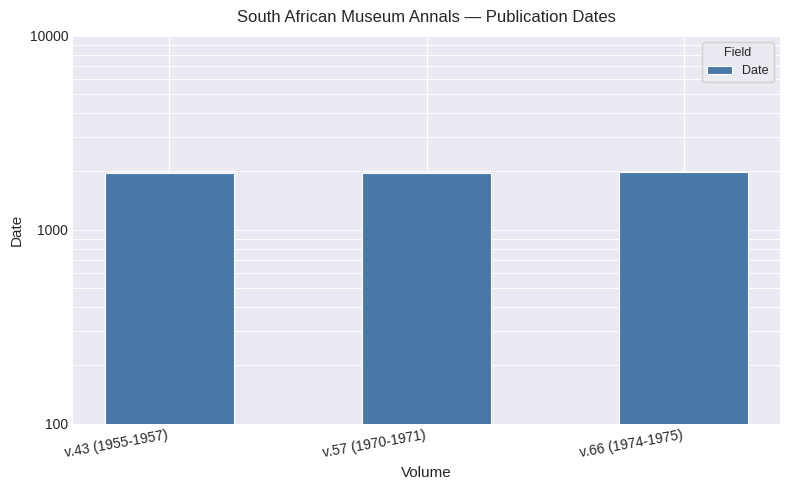

What is the difference between the maximum and minimum values?

19